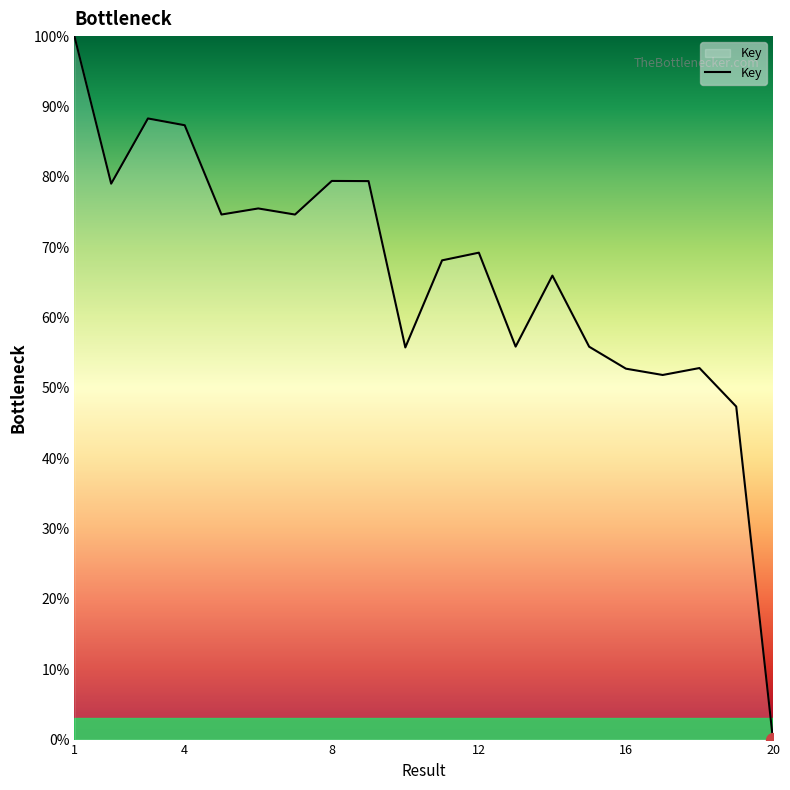

What is the greatest value displayed?

100.0